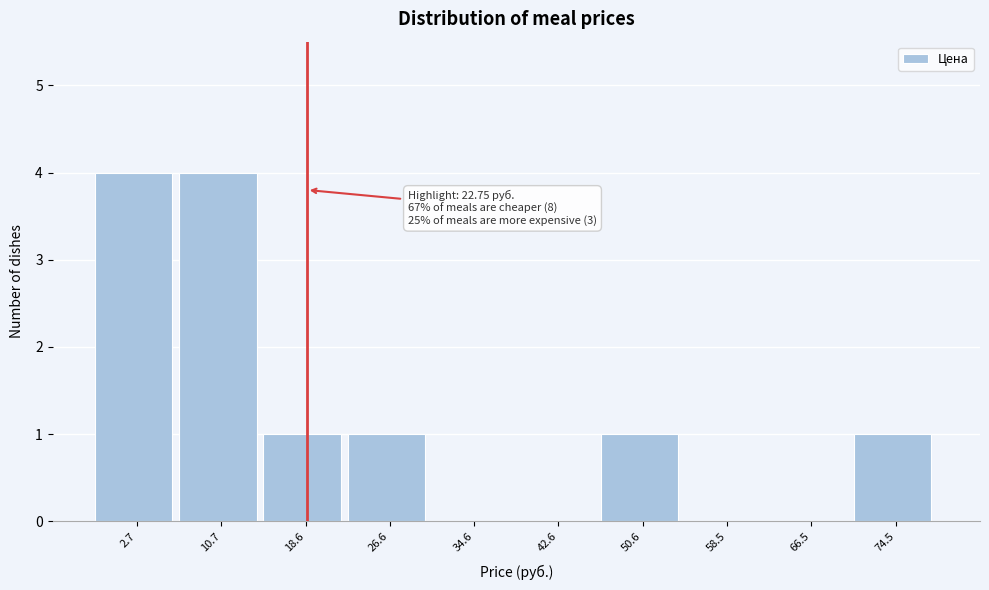

Reading left to right, what are all the values shown in this chart?

2.7=4	10.7=4	18.6=1	26.6=1	34.6=0	42.6=0	50.6=1	58.5=0	66.5=0	74.5=1